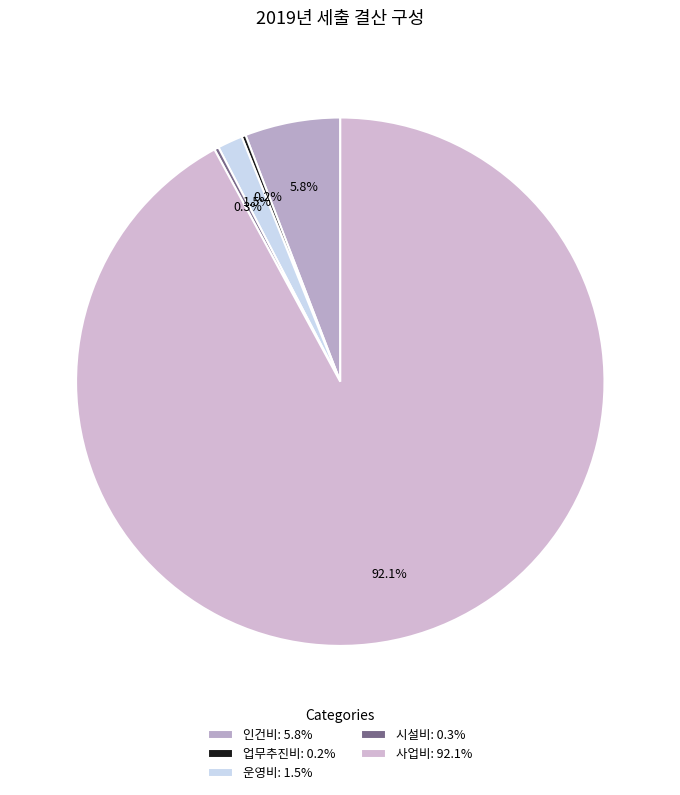

Does 업무추진비 represent more than half of the total?

No